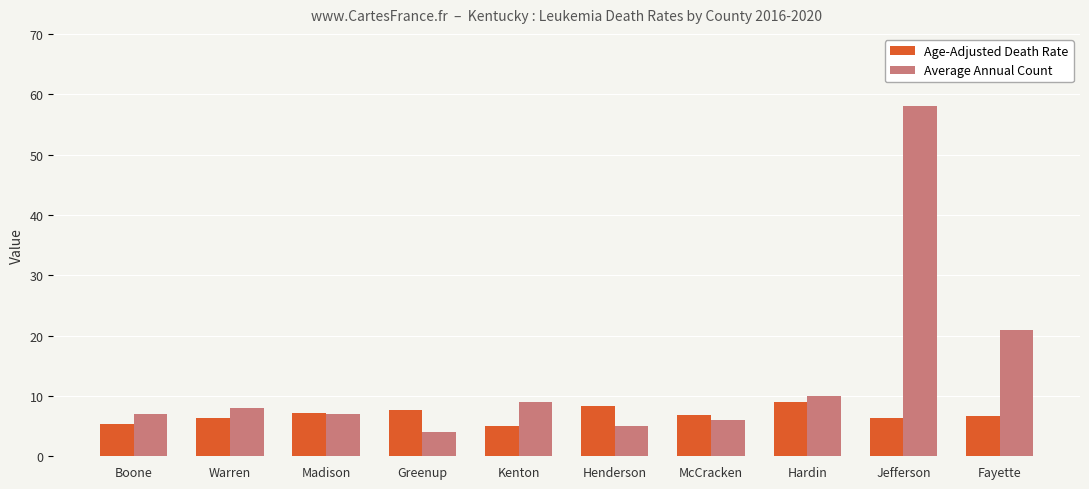

What are all the series names shown in the legend?

Age-Adjusted Death Rate, Average Annual Count